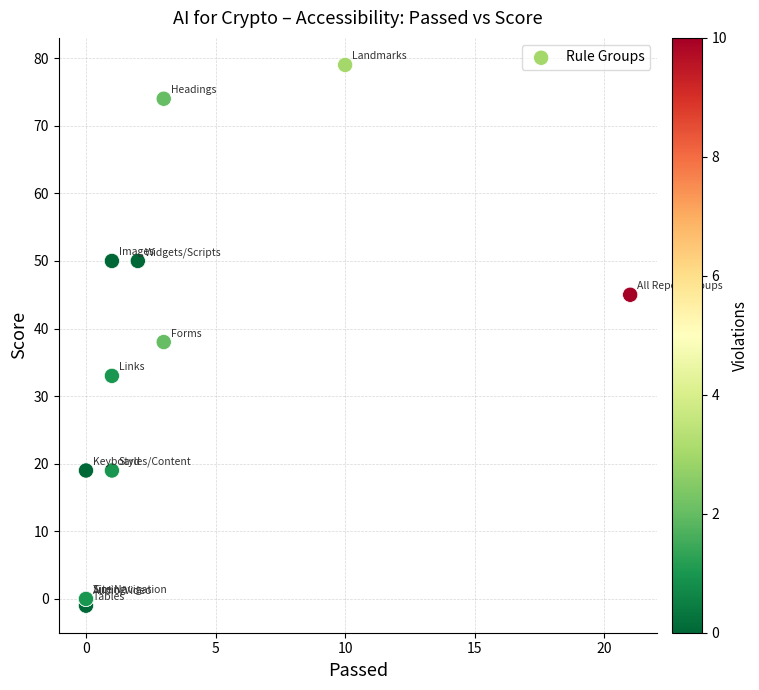

What Y value in the scatter plot is closest to 39?

38